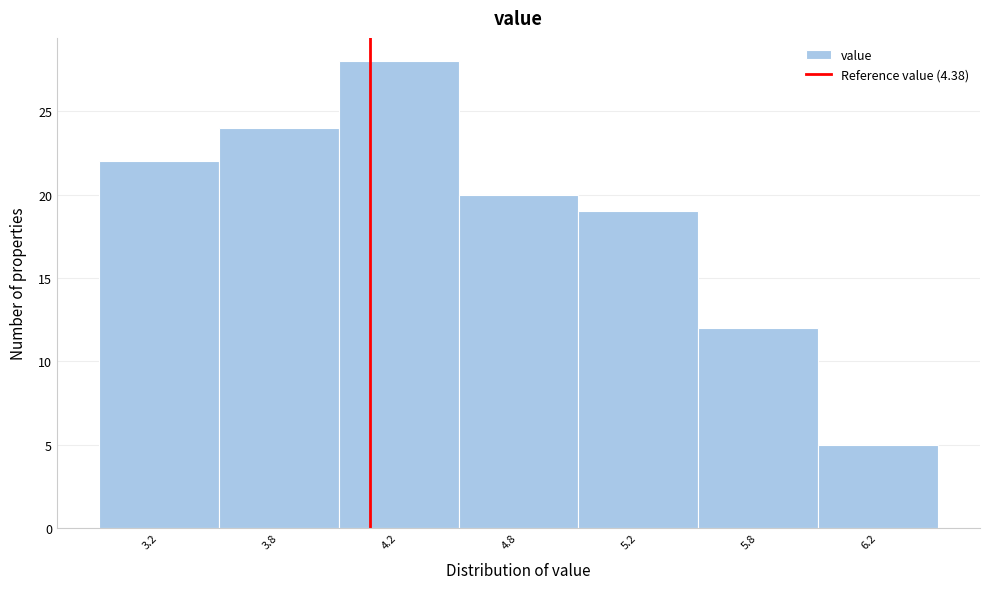

Reading right to left, list all the values displayed in this chart.

6.2=5	5.8=12	5.2=19	4.8=20	4.2=28	3.8=24	3.2=22